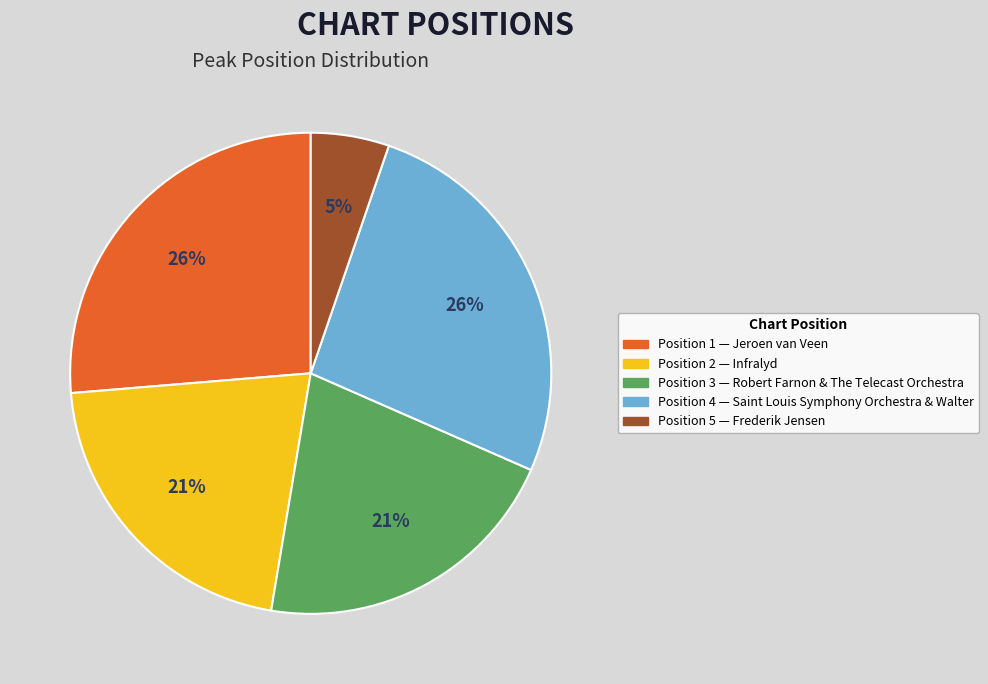

To the nearest percent, what is the average slice percentage?

20%